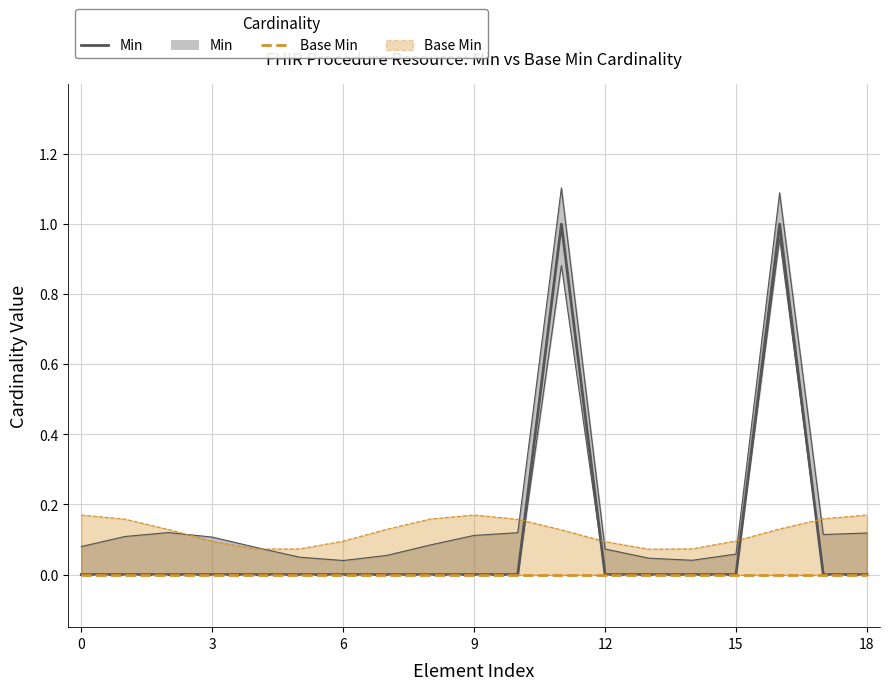

How many lines are shown in the chart?

2